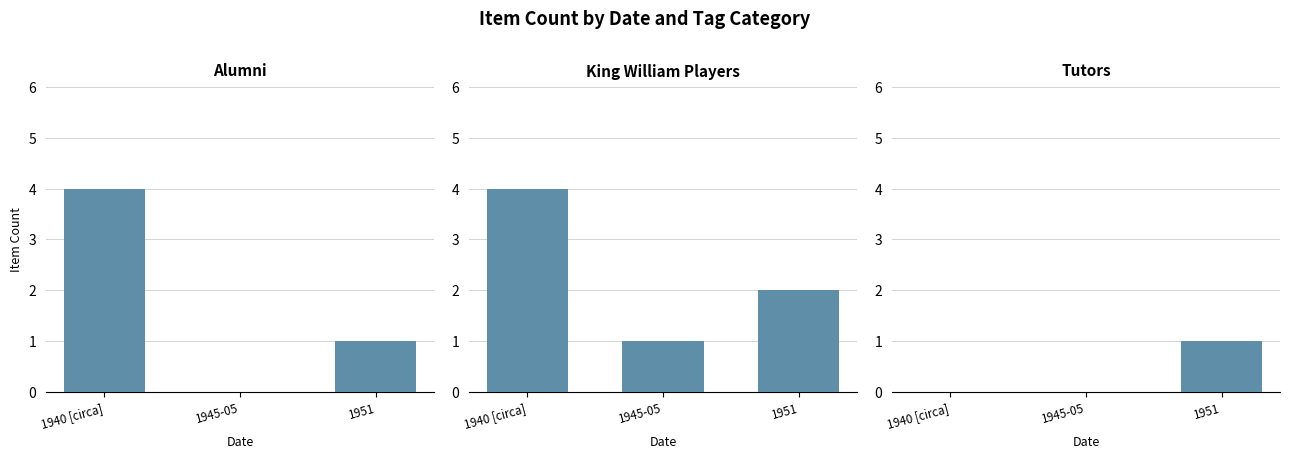

True or false: the data shows 0 at 1945-05.

True